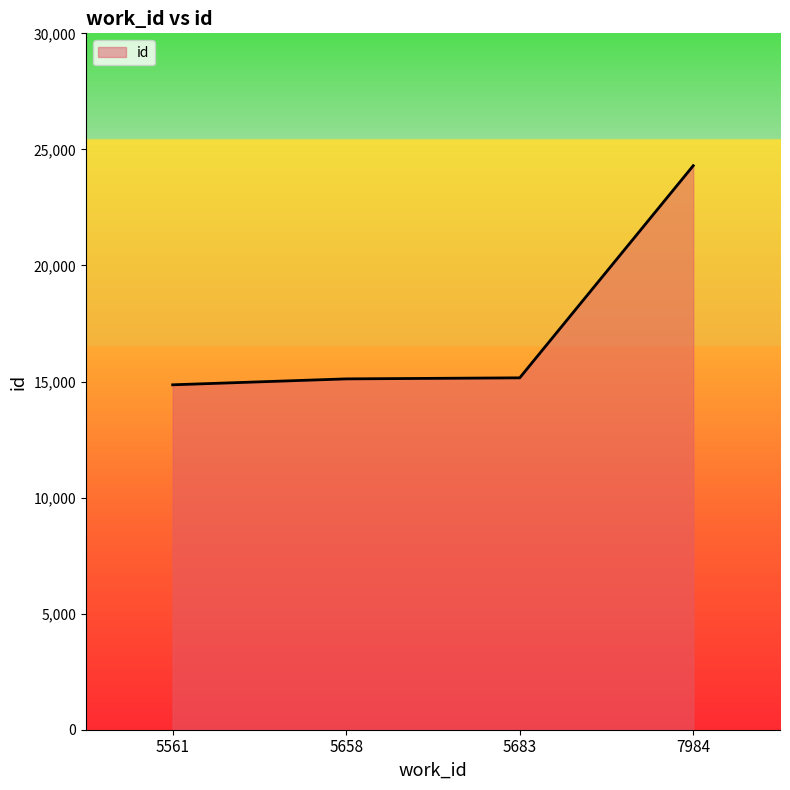

Which label corresponds to the smallest value in the chart?

5561